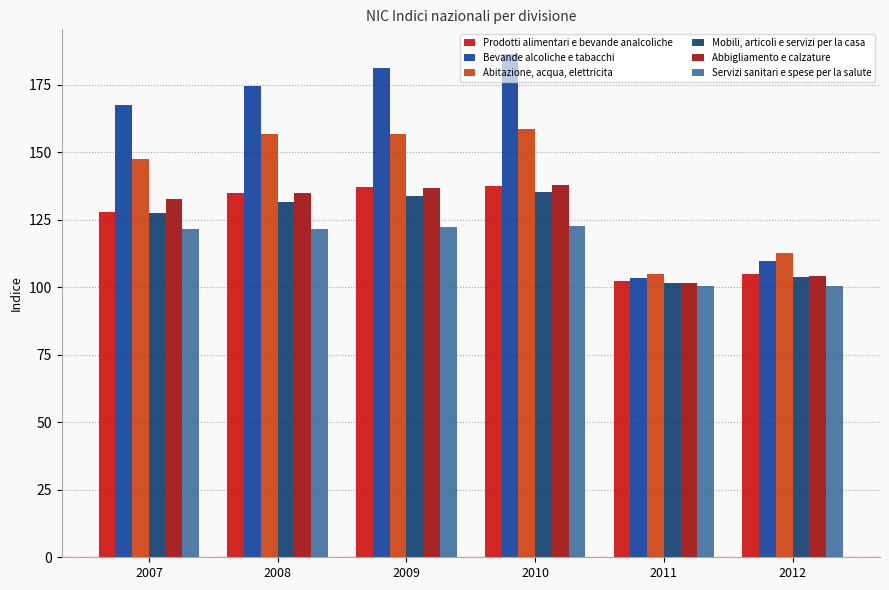

Rank the series by their maximum value, from highest to lowest.

Bevande alcoliche e tabacchi, Abitazione, acqua, elettricita, Abbigliamento e calzature, Prodotti alimentari e bevande analcoliche, Mobili, articoli e servizi per la casa, Servizi sanitari e spese per la salute